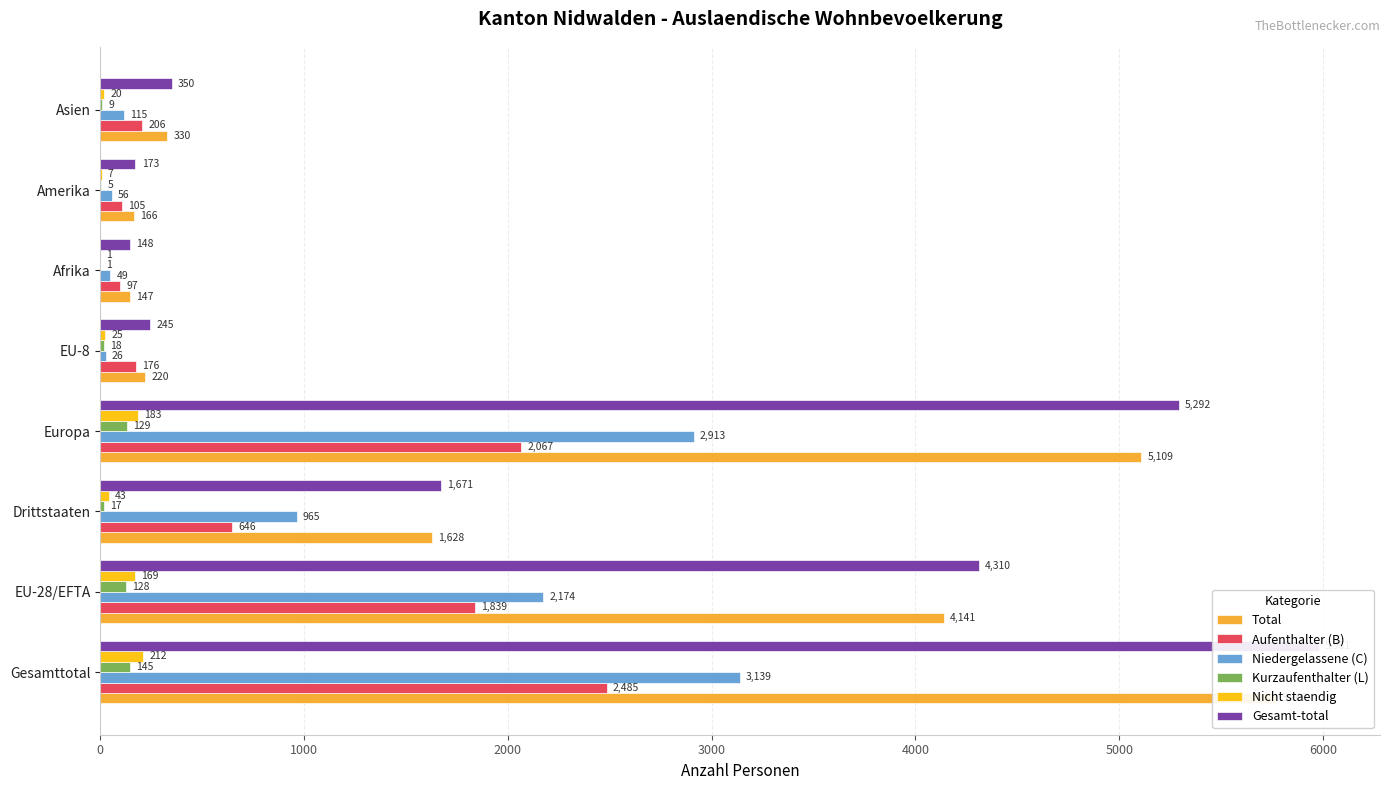

What is the greatest value displayed?

5981